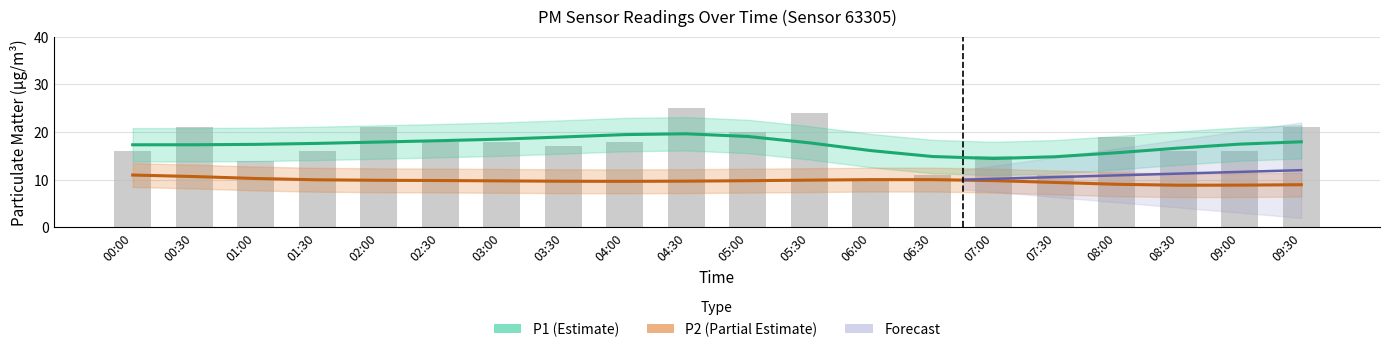

What is the maximum value for P1?

19.6